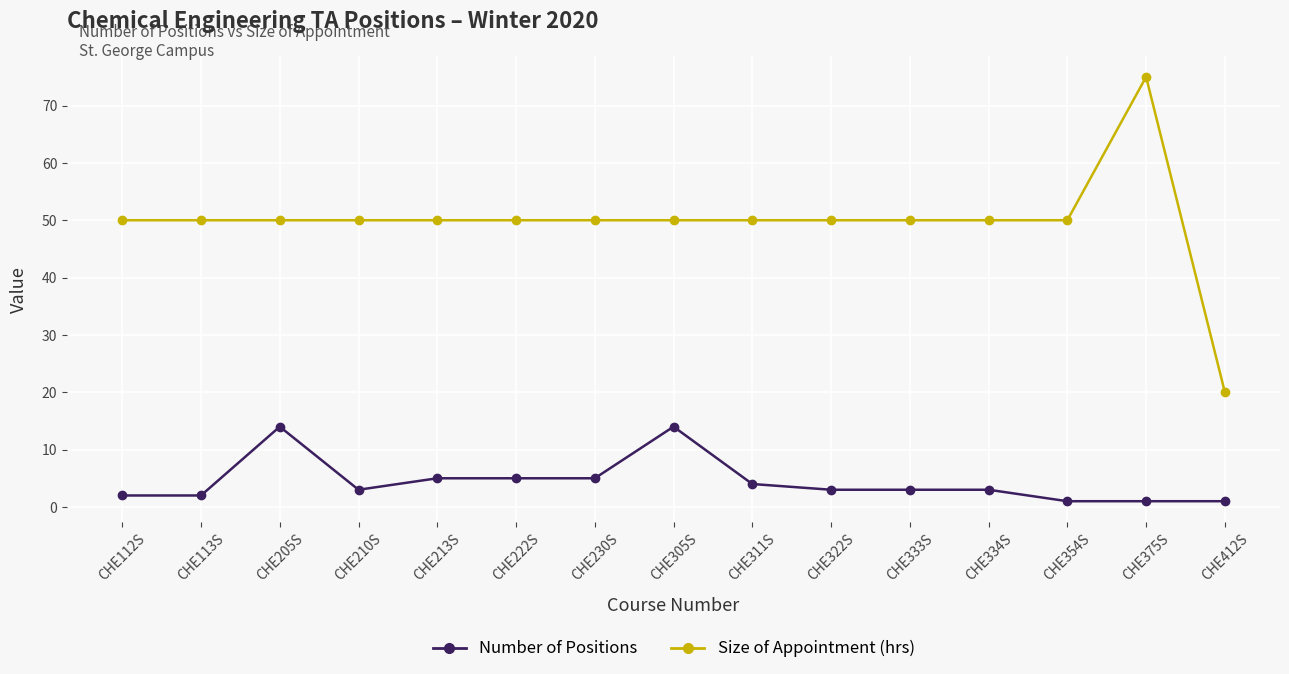

What position from the left is CHE230S?

7